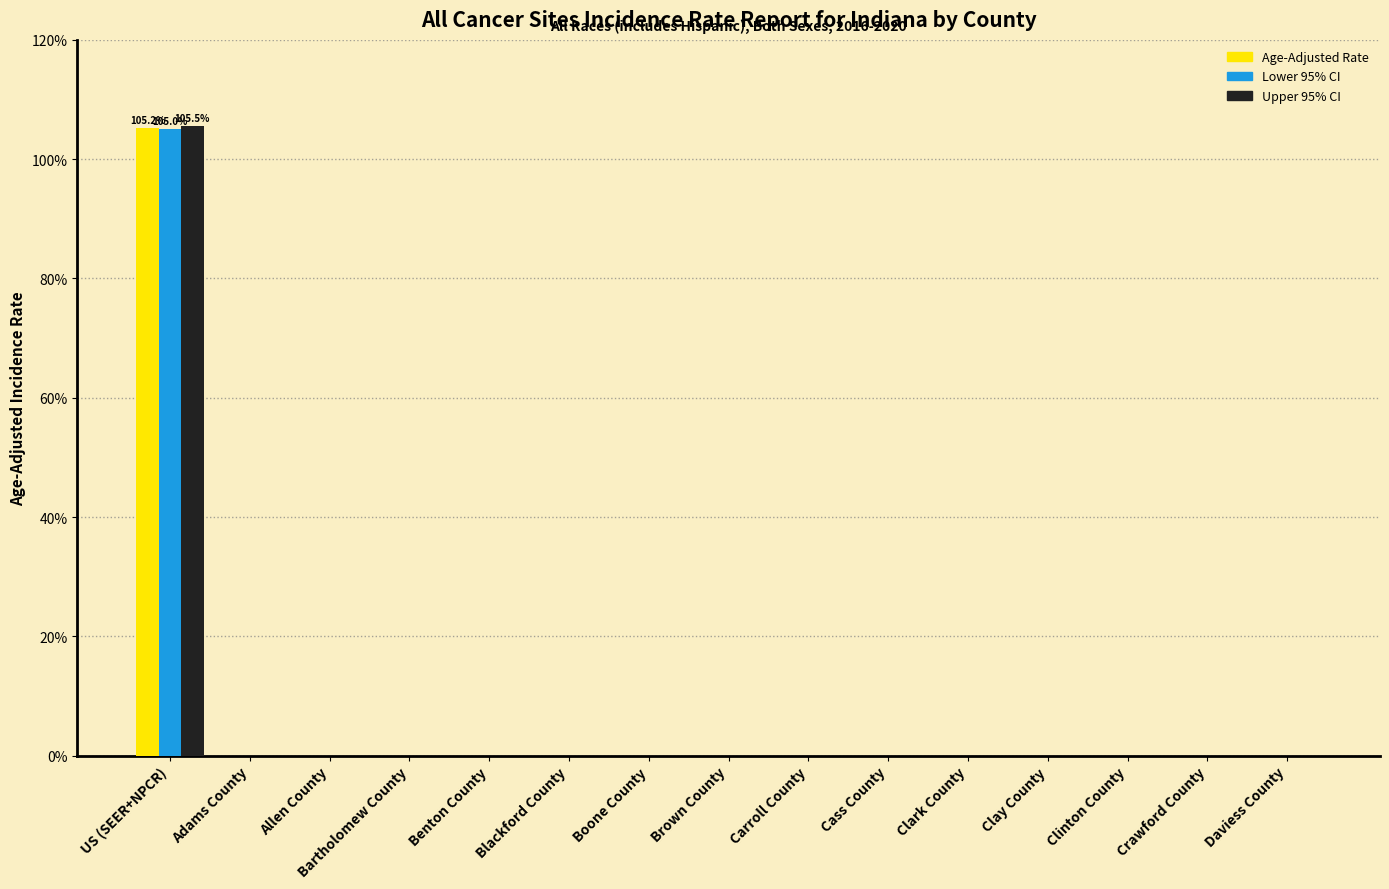

At which category does the chart reach its peak across all series?

US (SEER+NPCR)